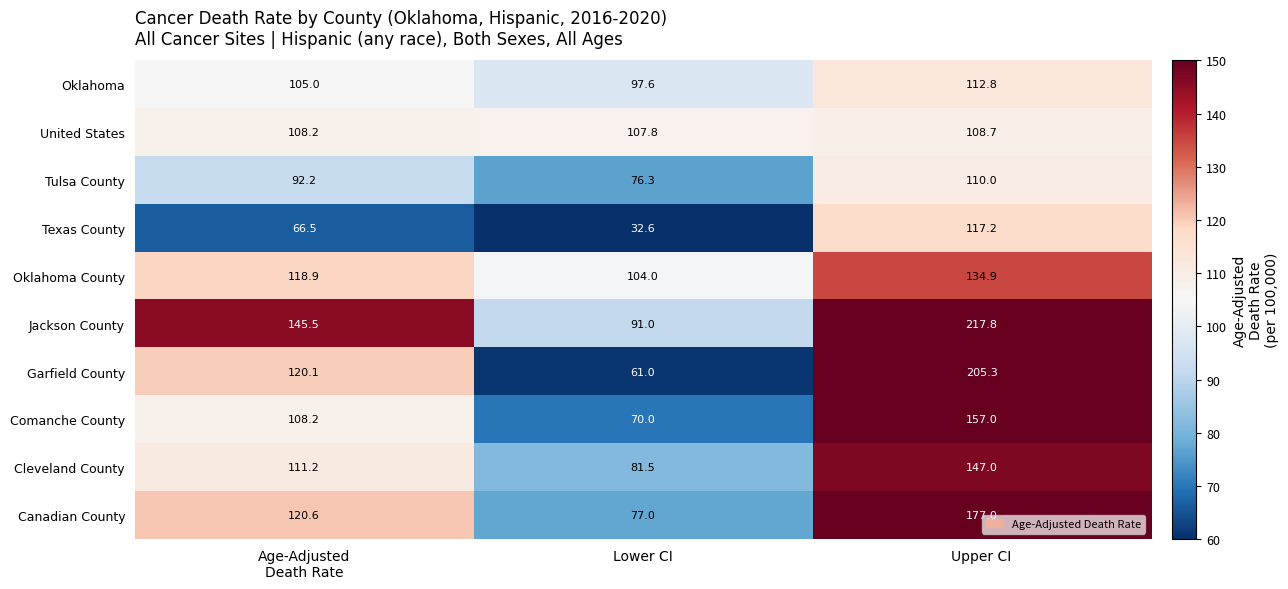

Is it true that Tulsa County equals 76.3 at Lower CI?

True